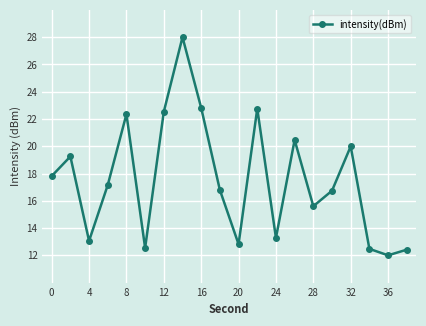

What is the difference between the maximum and second lowest values?

15.6